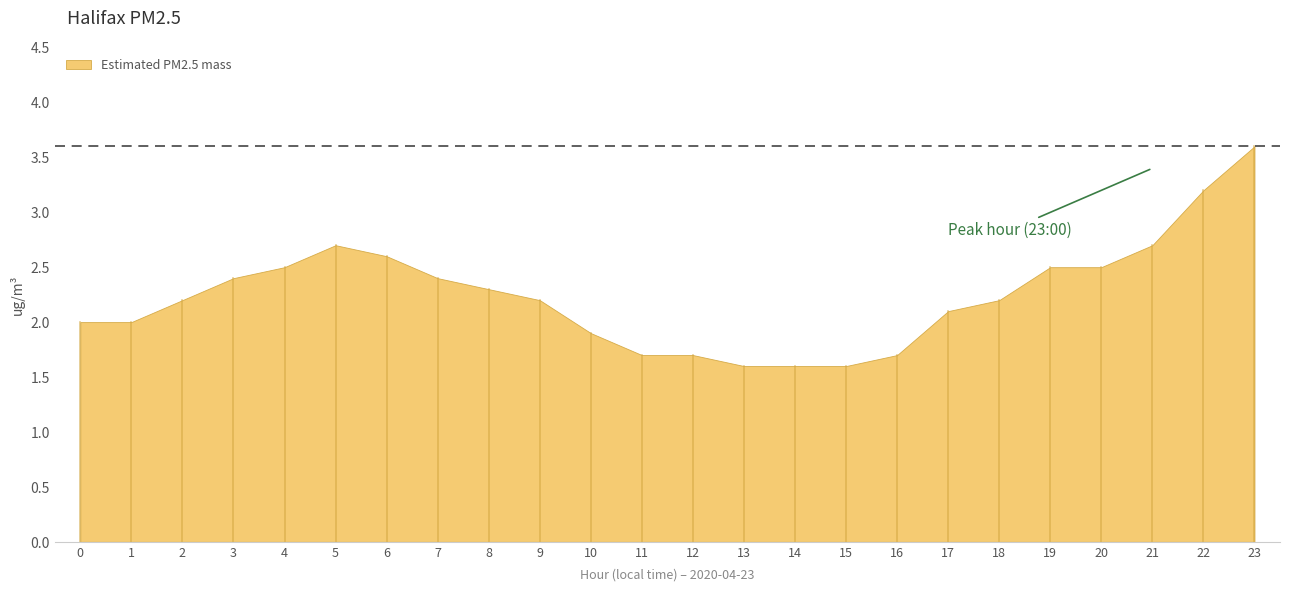

What is the minimum value shown in the chart?

1.6